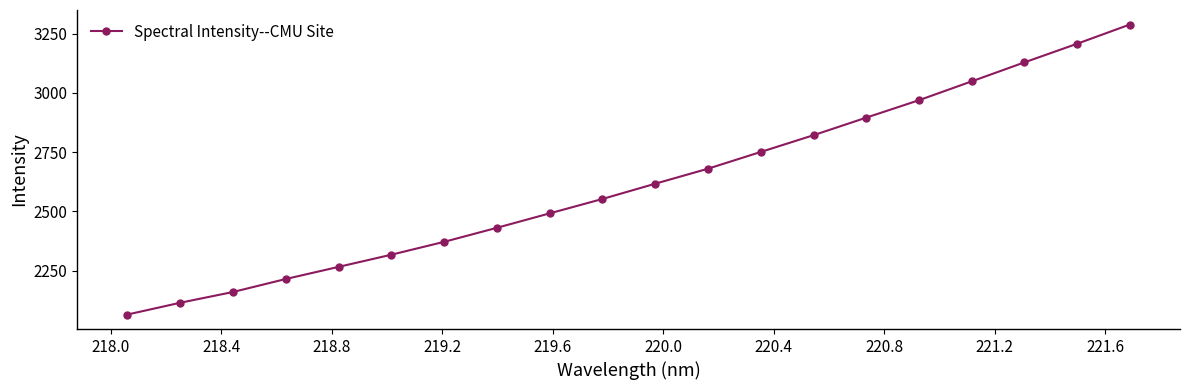

What is the smallest value displayed?

2065.2